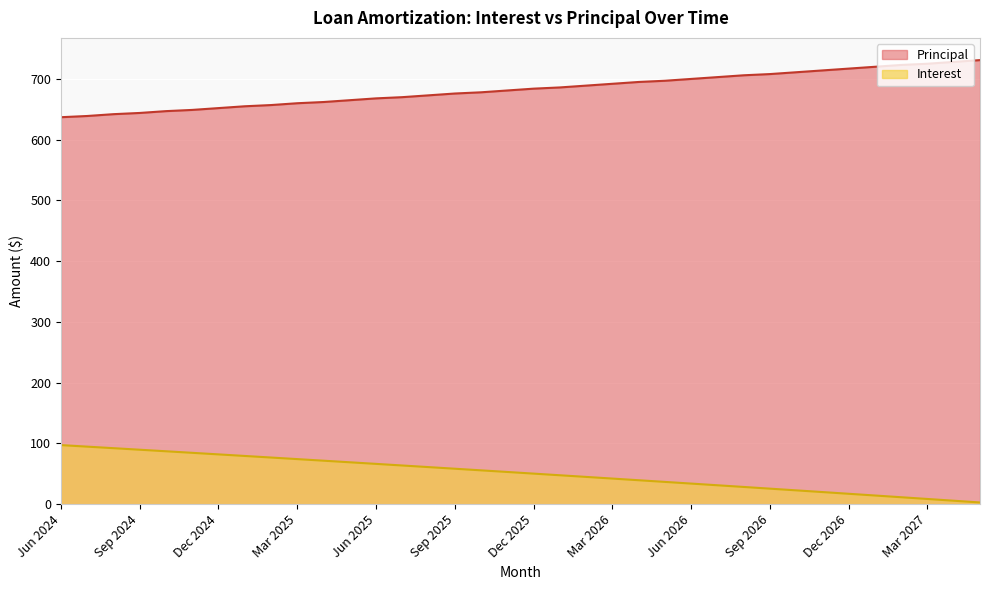

How many lines are shown in the chart?

2